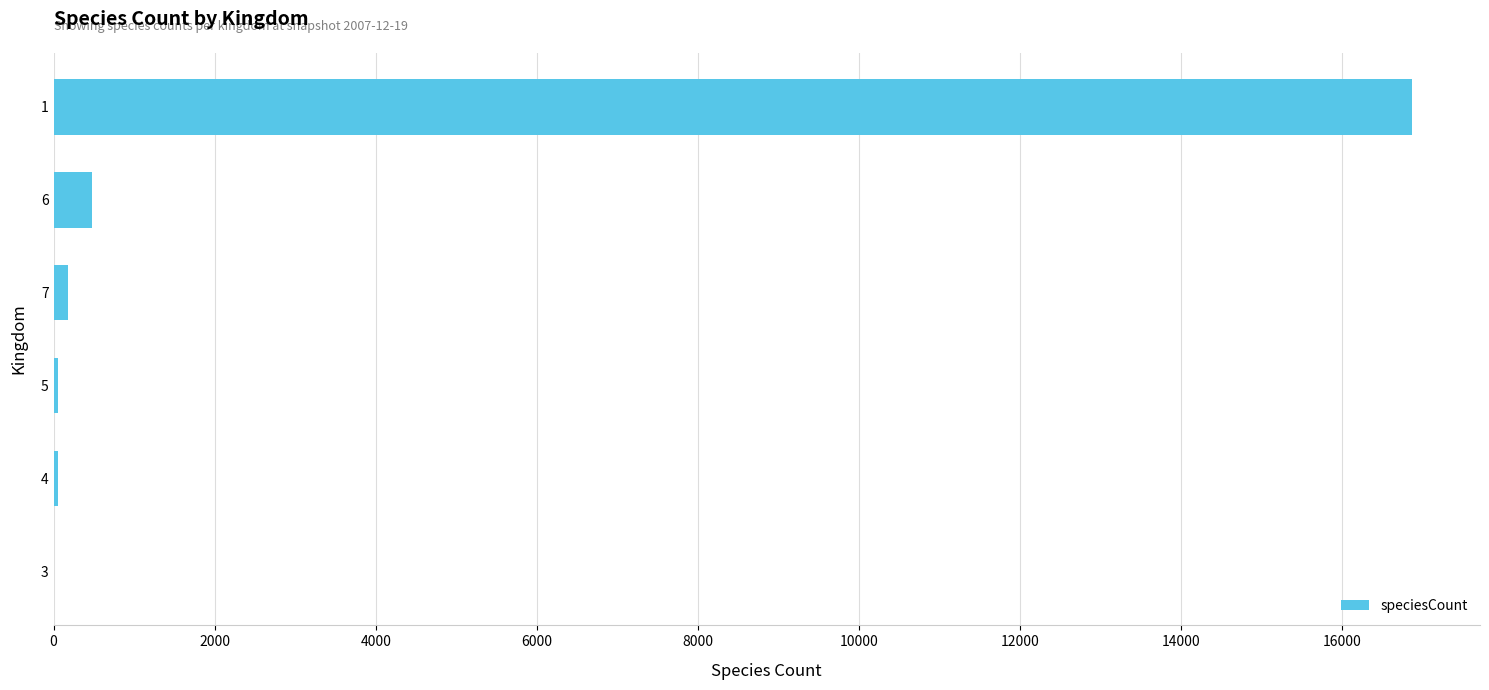

What is the greatest value displayed?

16866